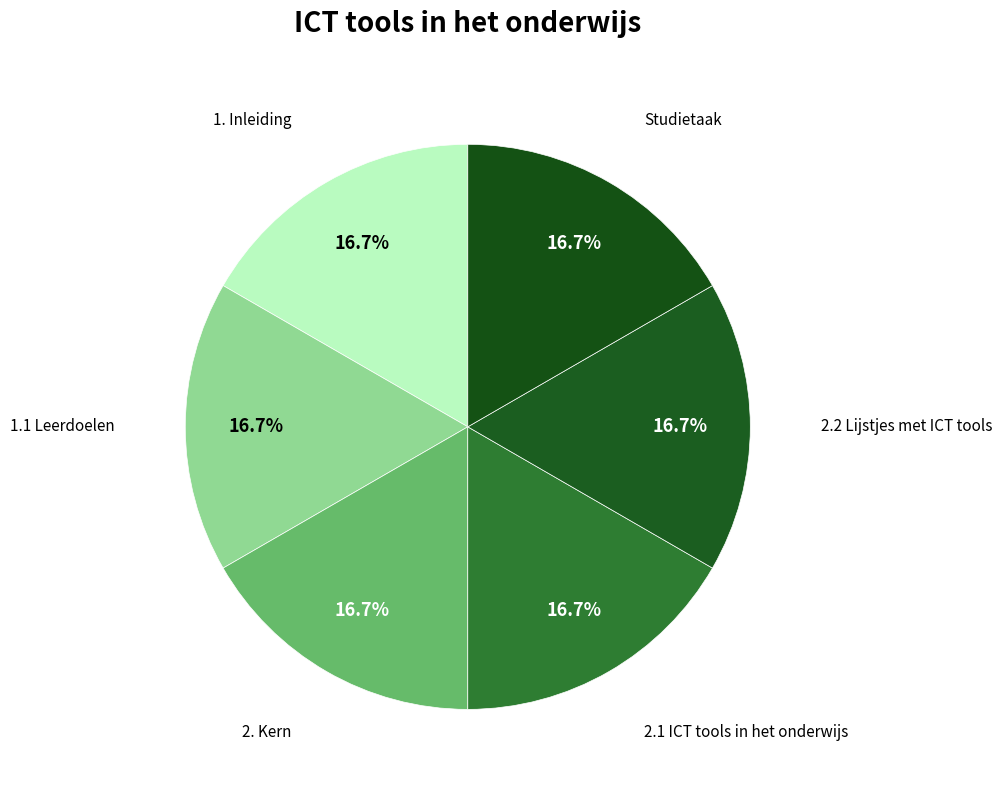

How many segments does this pie chart have?

6